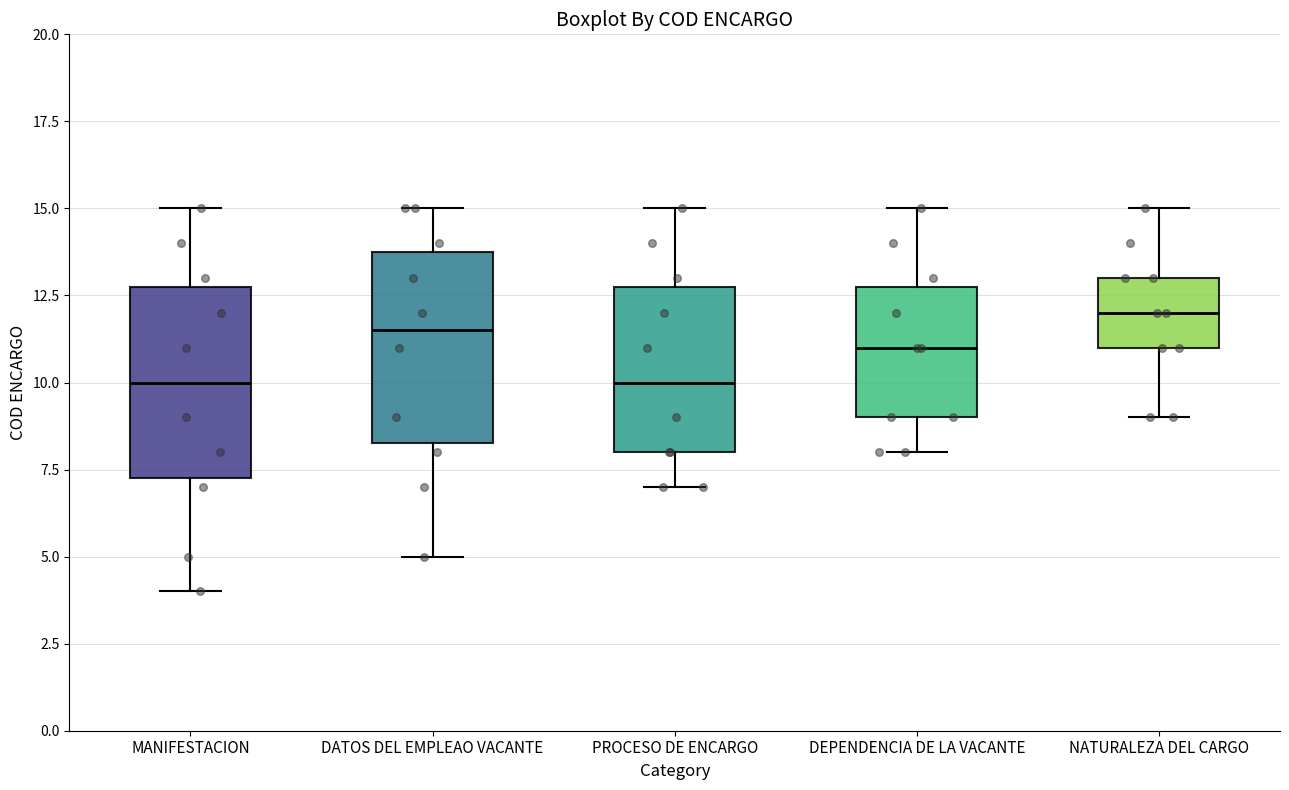

Where is the lower edge of the box for MANIFESTACION on the y-axis? The values are not printed on the chart, so give them approximately, as read against the axis.

7.5